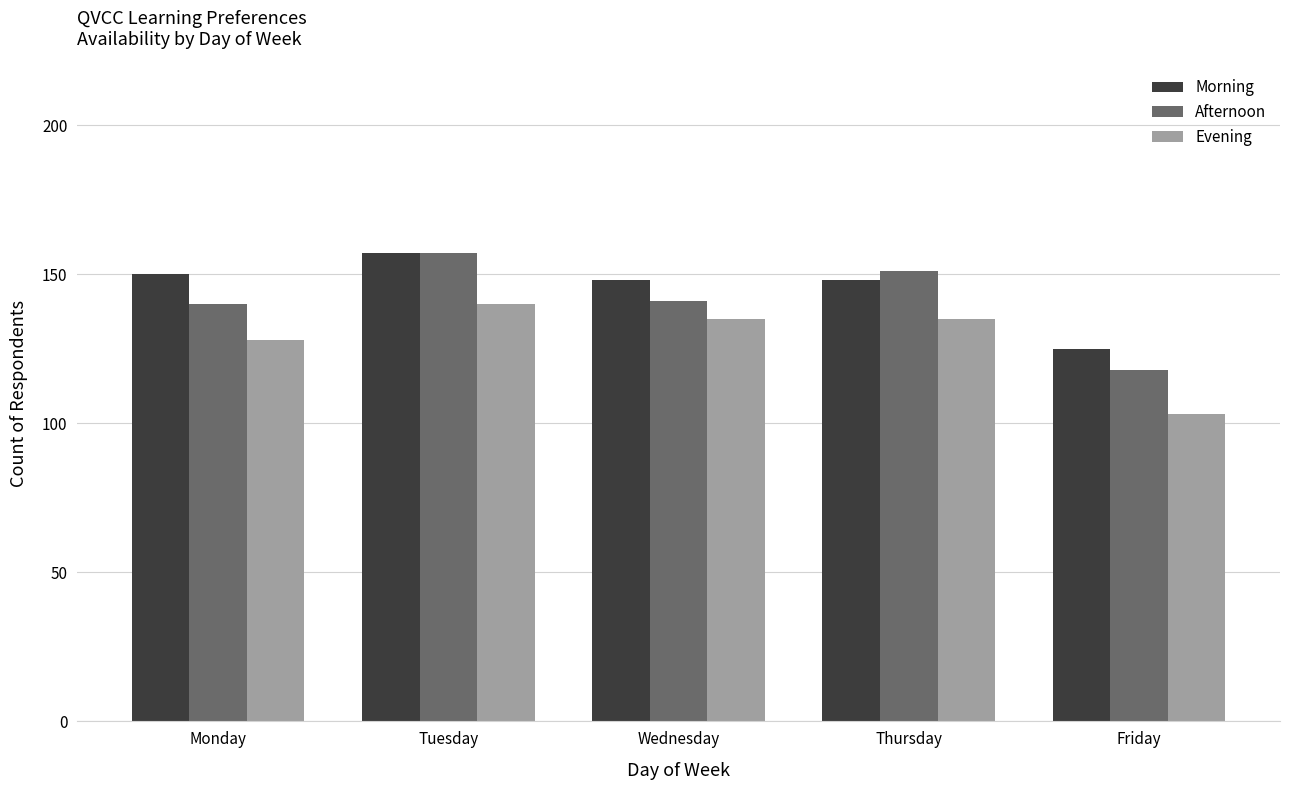

What is the smallest value displayed?

103